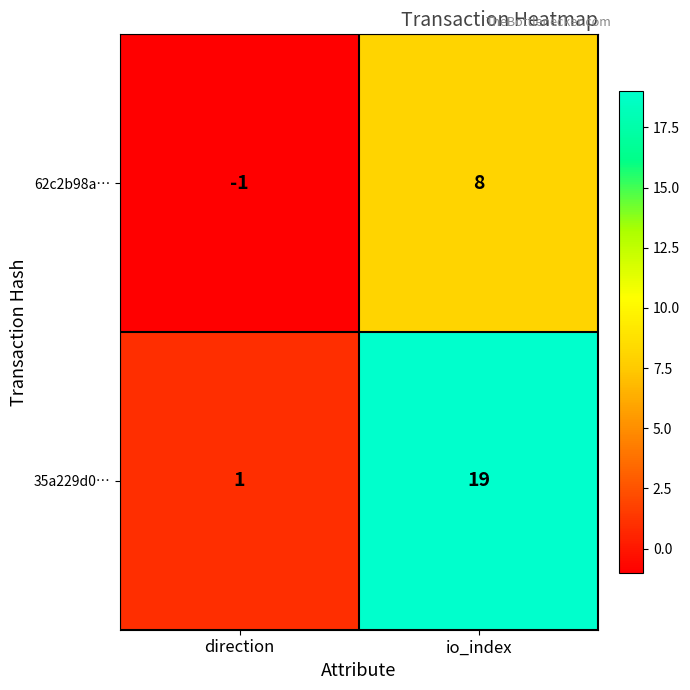

What is the sum of the 35a229d0… values at direction and io_index?

20